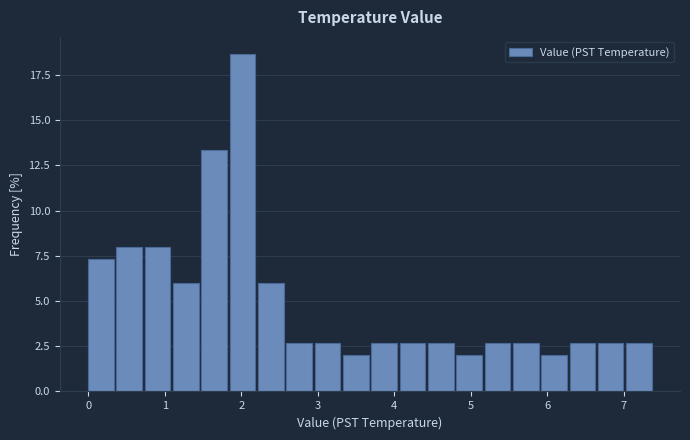

Read against the x-axis, roughly where is the centre of the tallest bar?

2.0